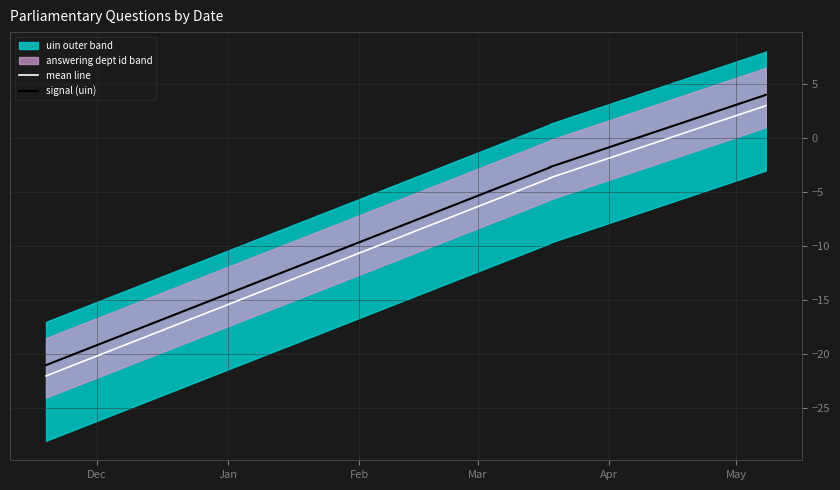

True or false: signal (uin) and mean line intersect in this chart.

False